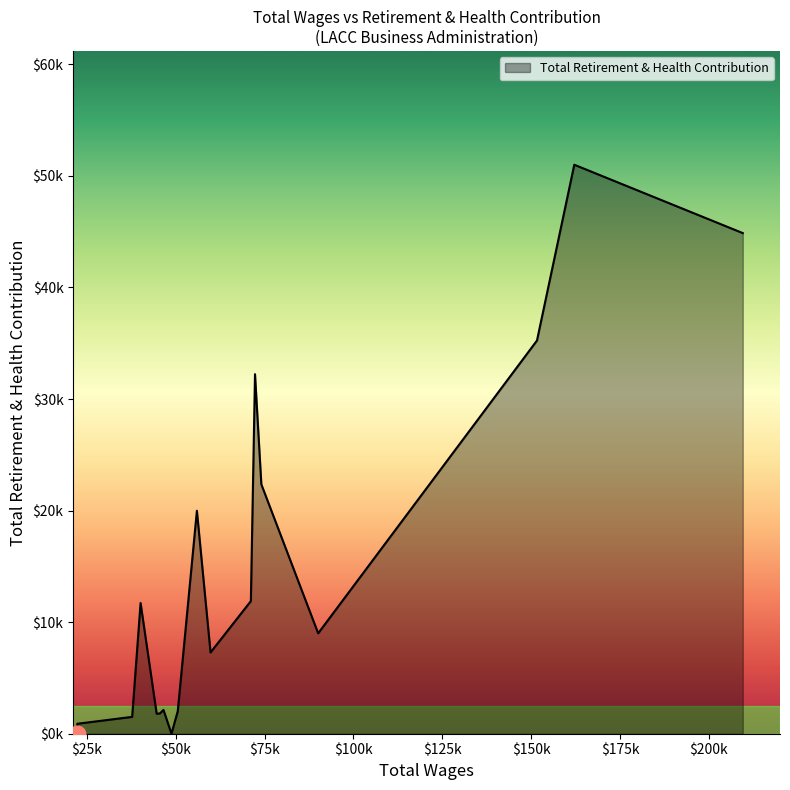

Does the chart have visible grid lines?

No